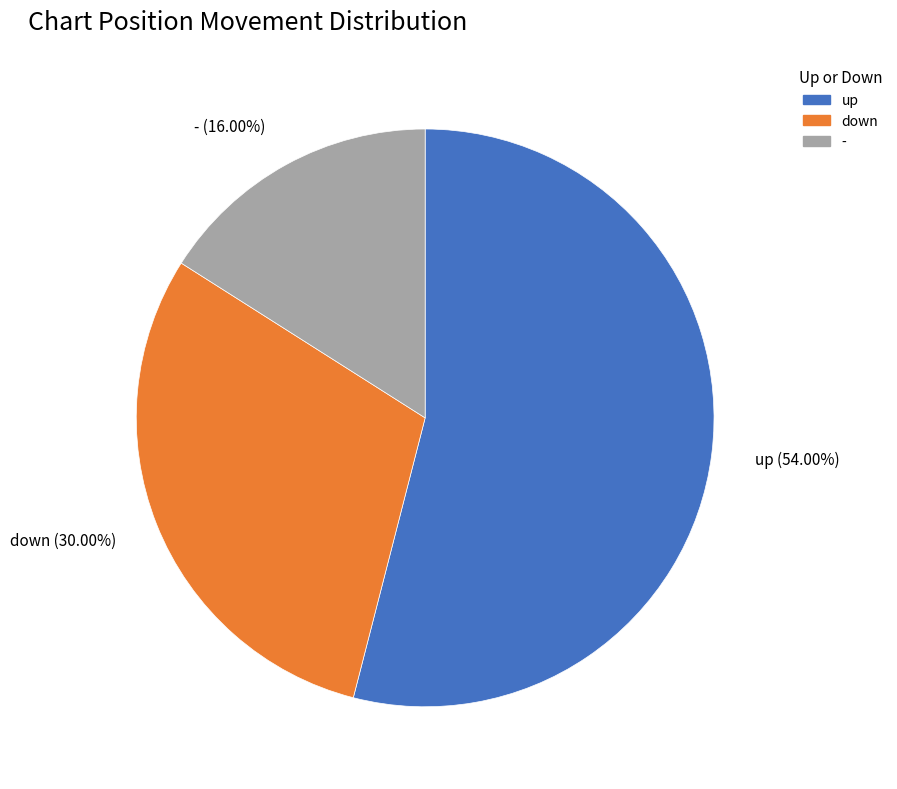

To the nearest percent, what percentage of the pie is down?

30%